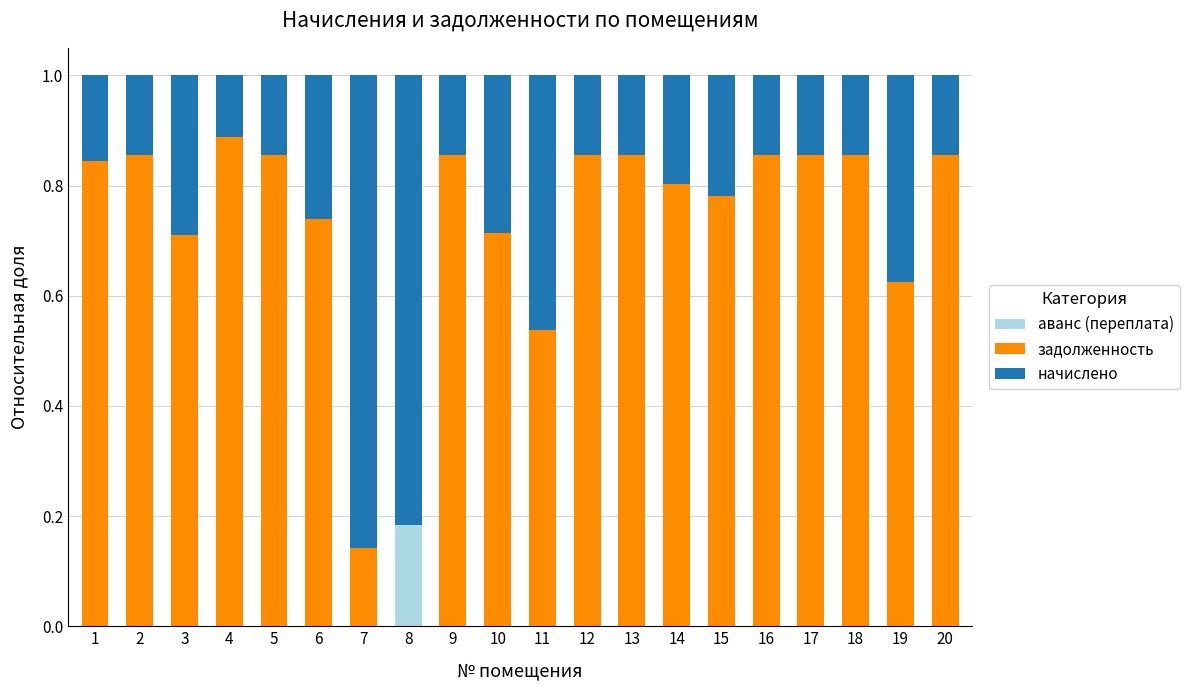

What is the total value across all series at 8?

1.0